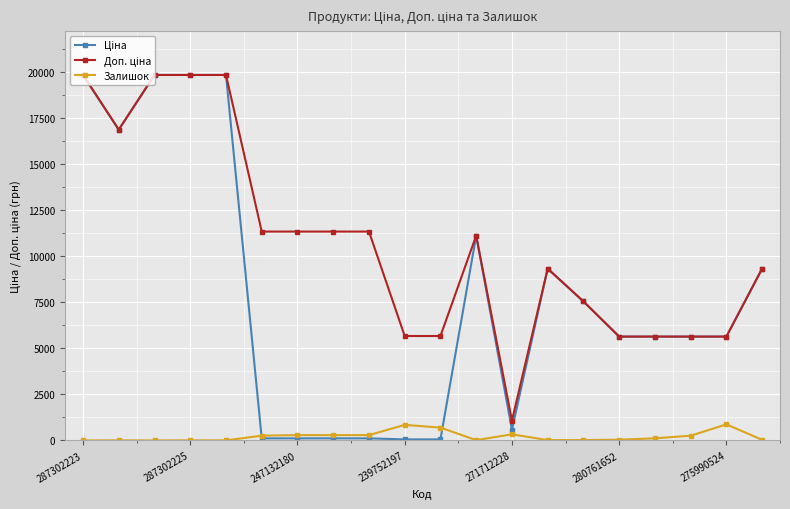

What is the maximum value shown in the chart?

19831.1